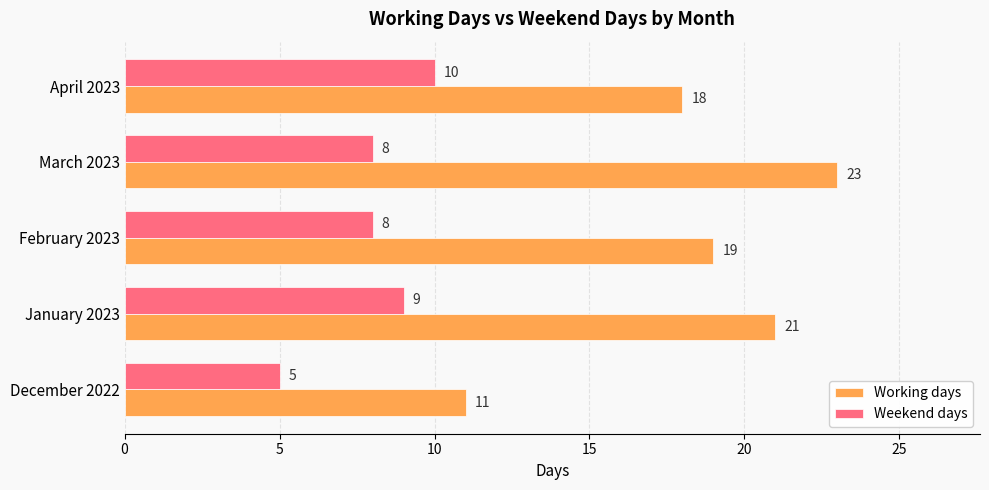

Is the value of Weekend days at December 2022 greater than the value of Working days at April 2023?

No